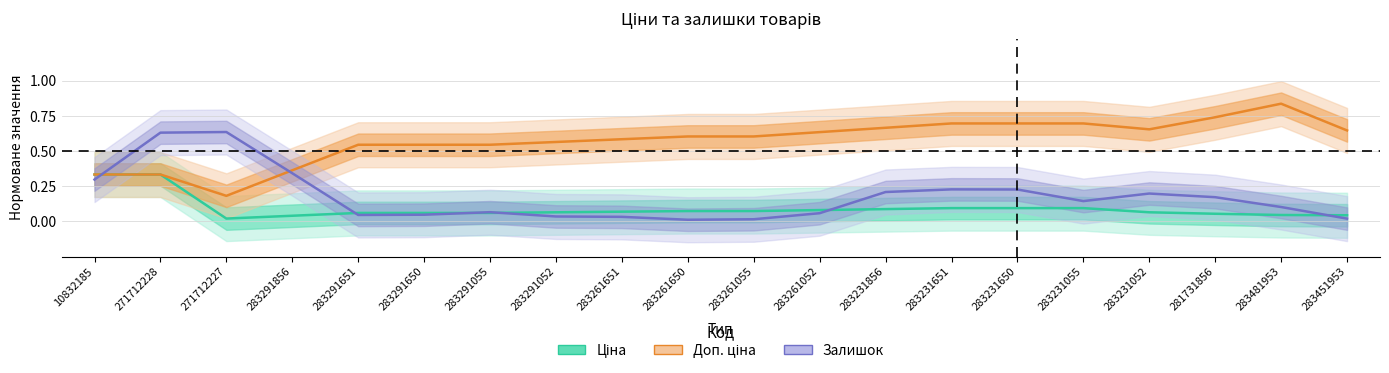

Reading left to right, list all the values displayed in this chart.

Ціна: 0.3	0.3	0.0	0.0	0.1	0.1	0.1	0.1	0.1	0.1	0.1	0.1	0.1	0.1	0.1	0.1	0.1	0.1	0.0	0.0
Доп. ціна: 0.3	0.3	0.2	0.4	0.5	0.5	0.5	0.6	0.6	0.6	0.6	0.6	0.7	0.7	0.7	0.7	0.7	0.7	0.8	0.6
Залишок: 0.3	0.6	0.6	0.3	0.0	0.0	0.1	0.0	0.0	0.0	0.0	0.1	0.2	0.2	0.2	0.1	0.2	0.2	0.1	0.0